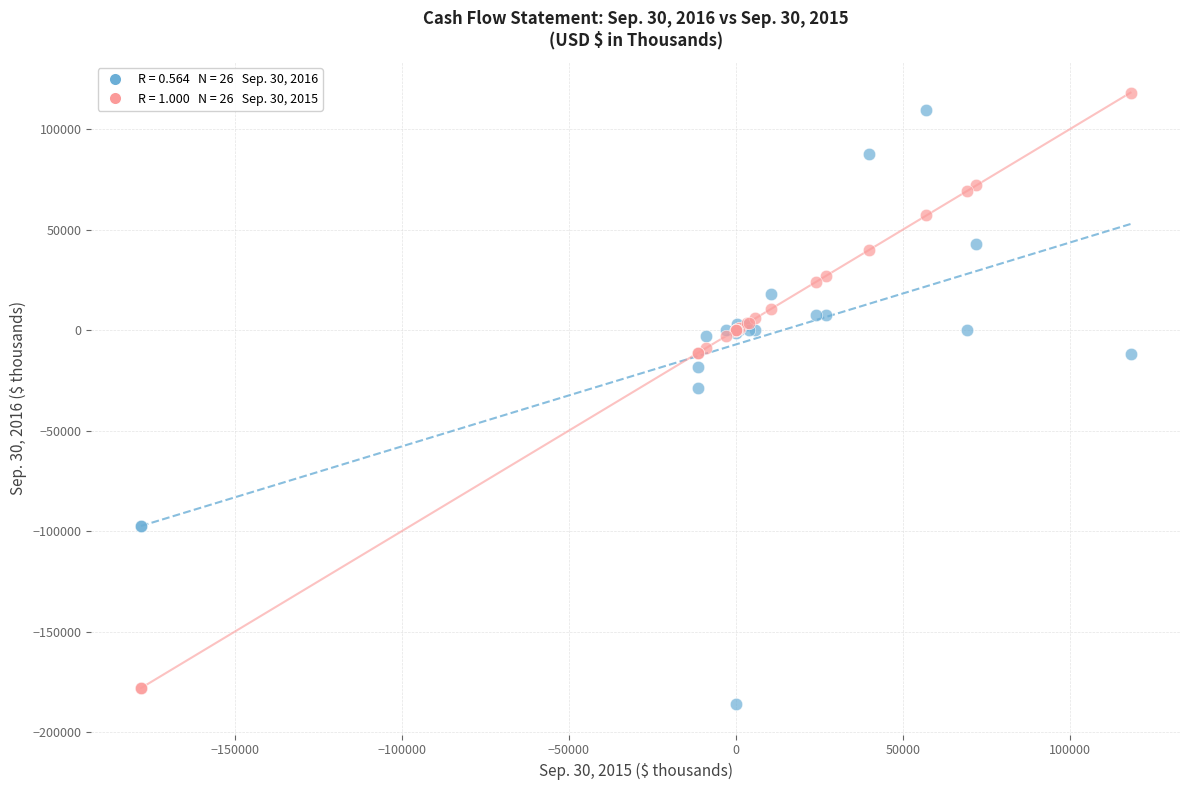

Across all series, what Y value is closest to -33939?

-28855